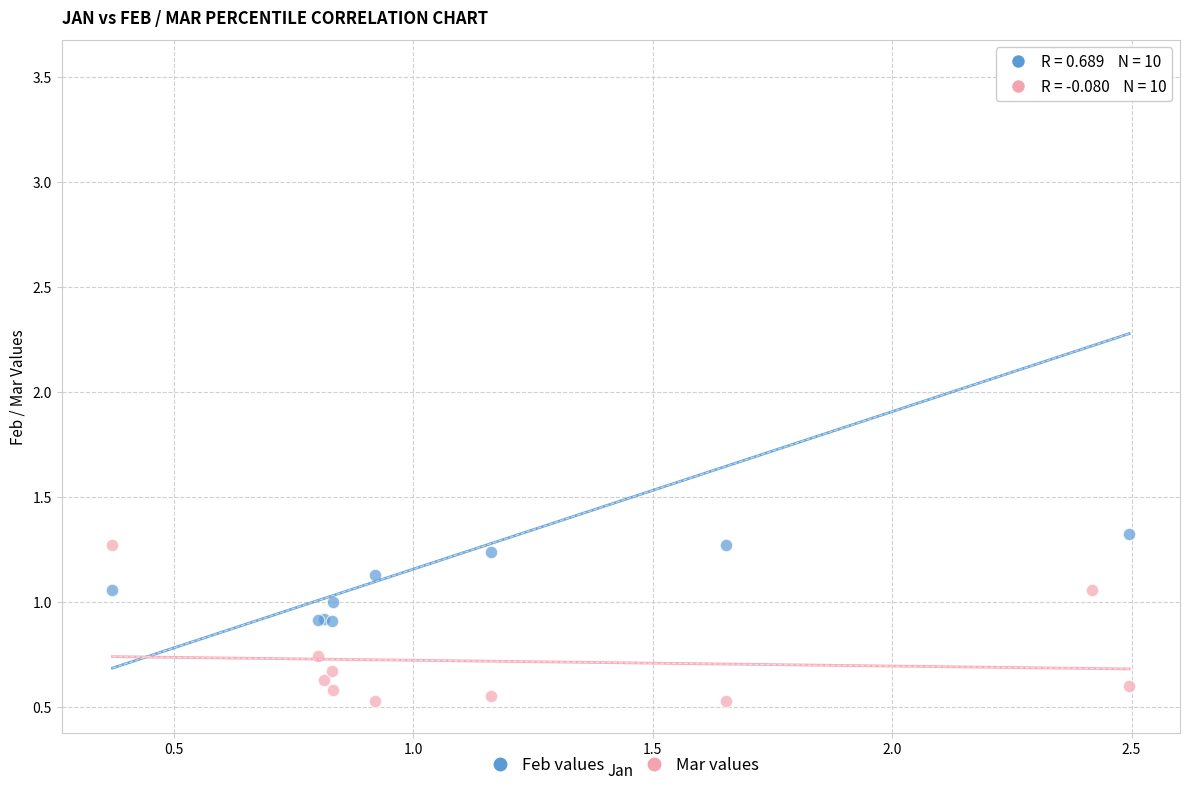

Which series reaches the minimum Y coordinate?

Mar values